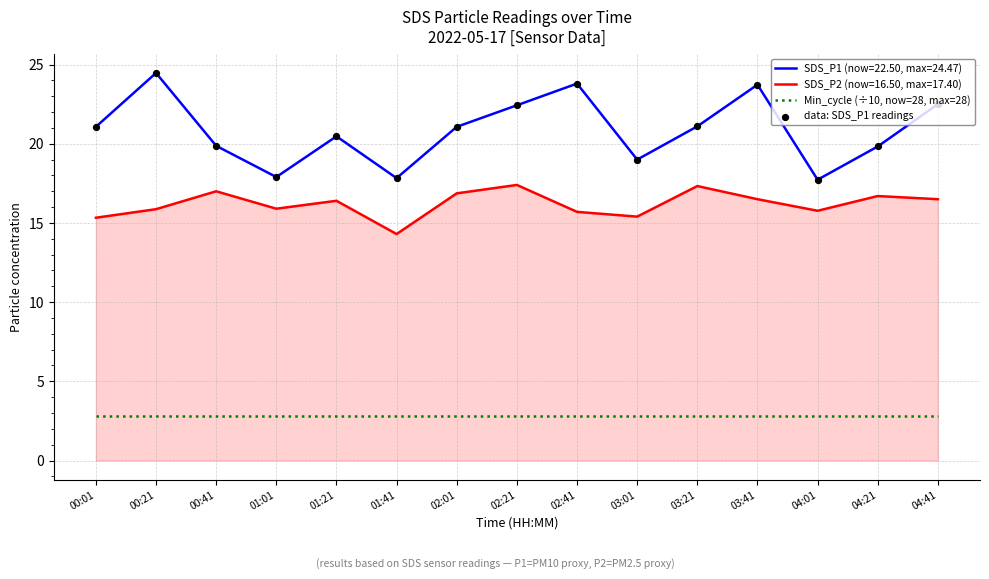

What is the difference between the highest and lowest values at 03:41?

20.9